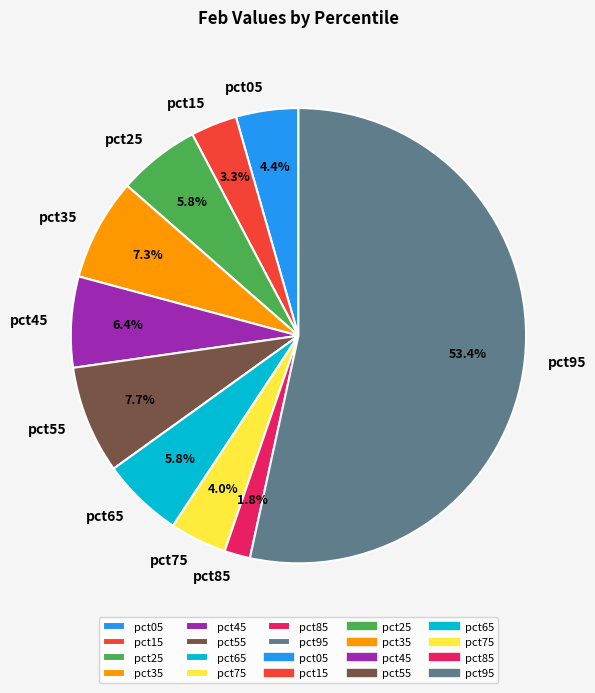

Is there any slice that represents more than half of the pie?

Yes